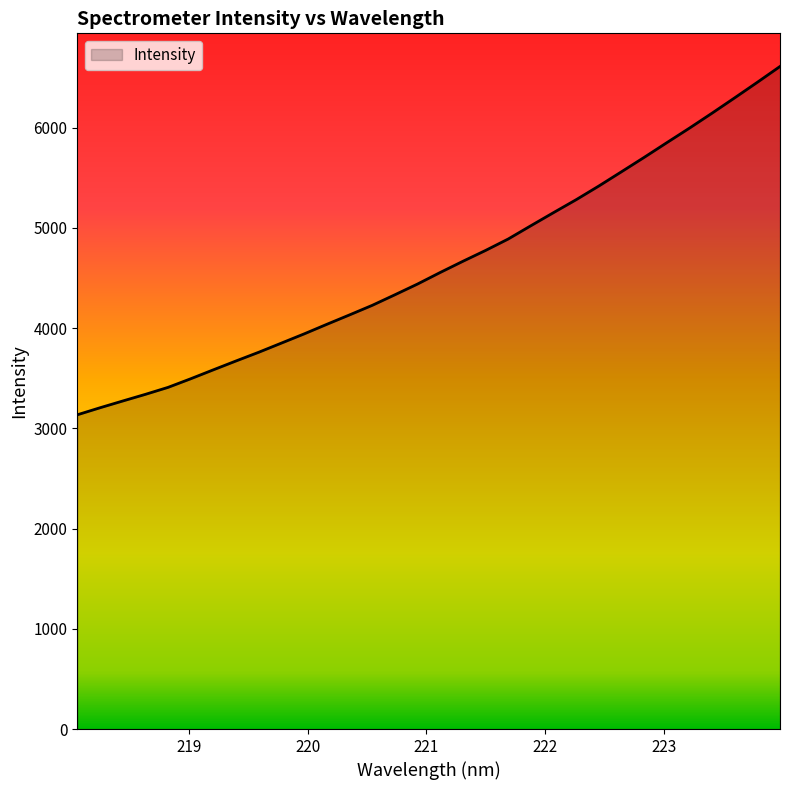

What is the greatest value displayed?

6611.0